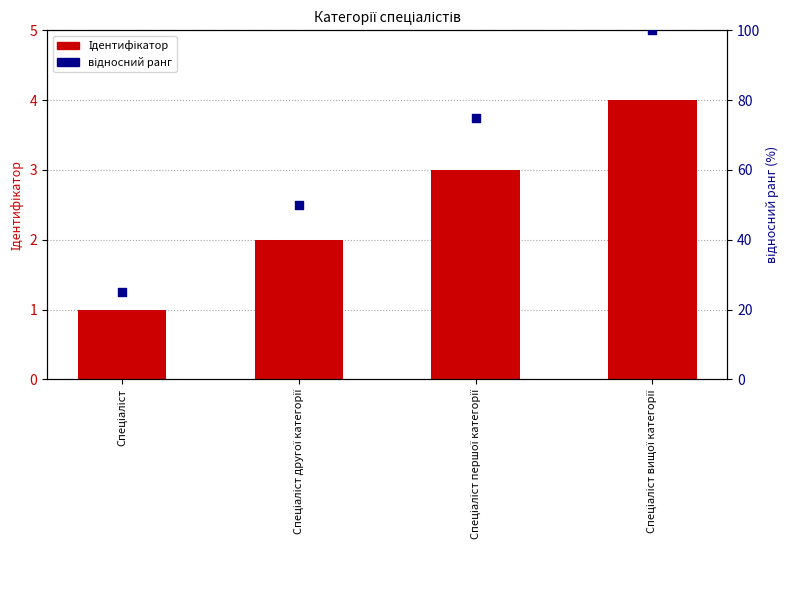

What is the total value across all series at Спеціаліст другої категорії?

52